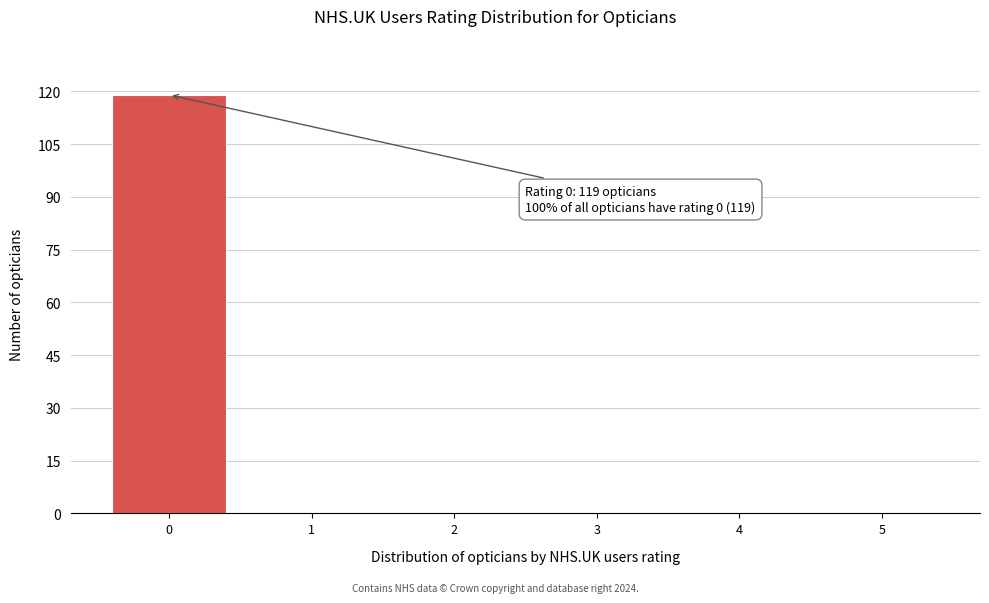

Reading right to left, what are all the values shown in this chart?

5=0	4=0	3=0	2=0	1=0	0=119